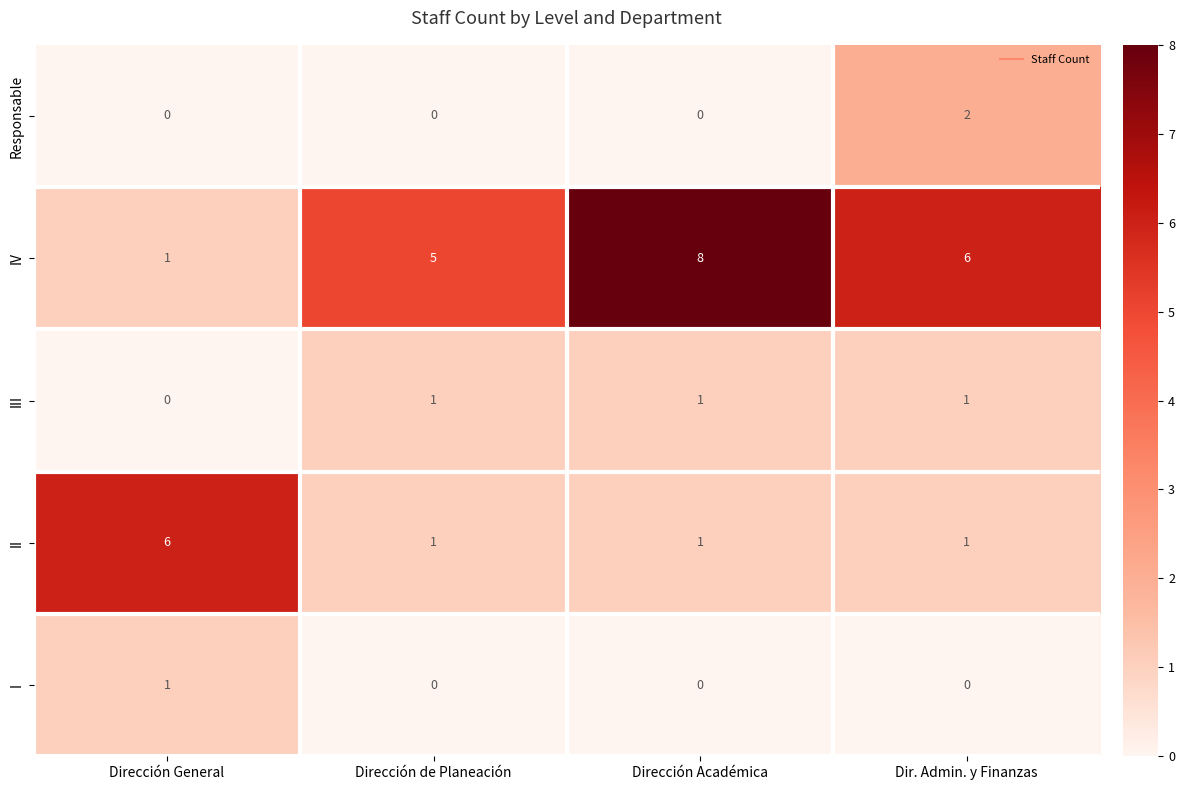

How many data points in I are above 0?

1